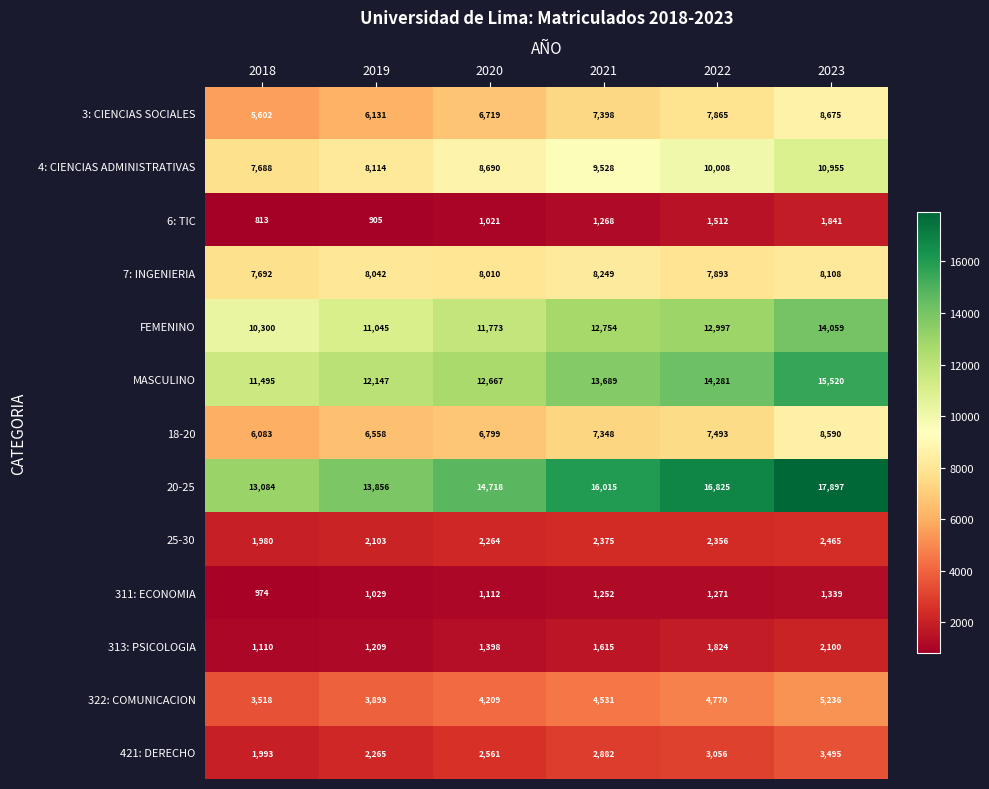

What is the total value across all series at 2019?

77297